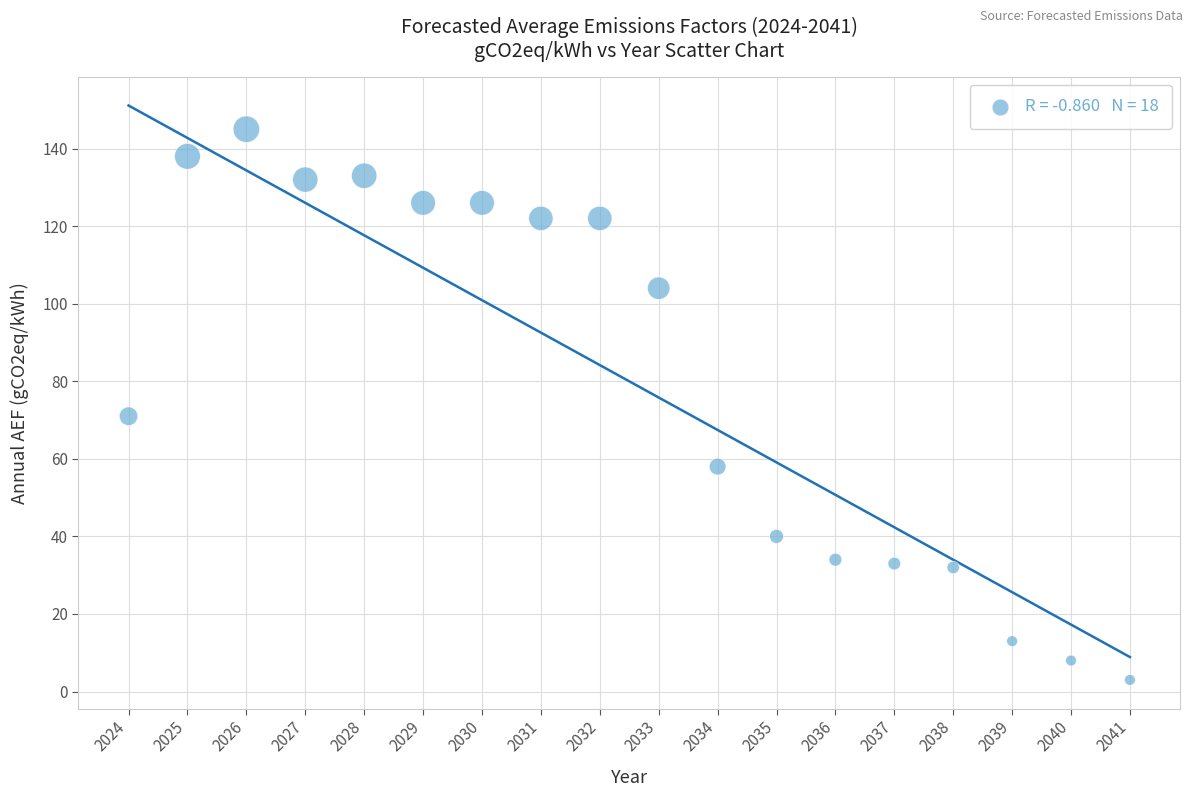

What Y value in the scatter plot is closest to 74?

71